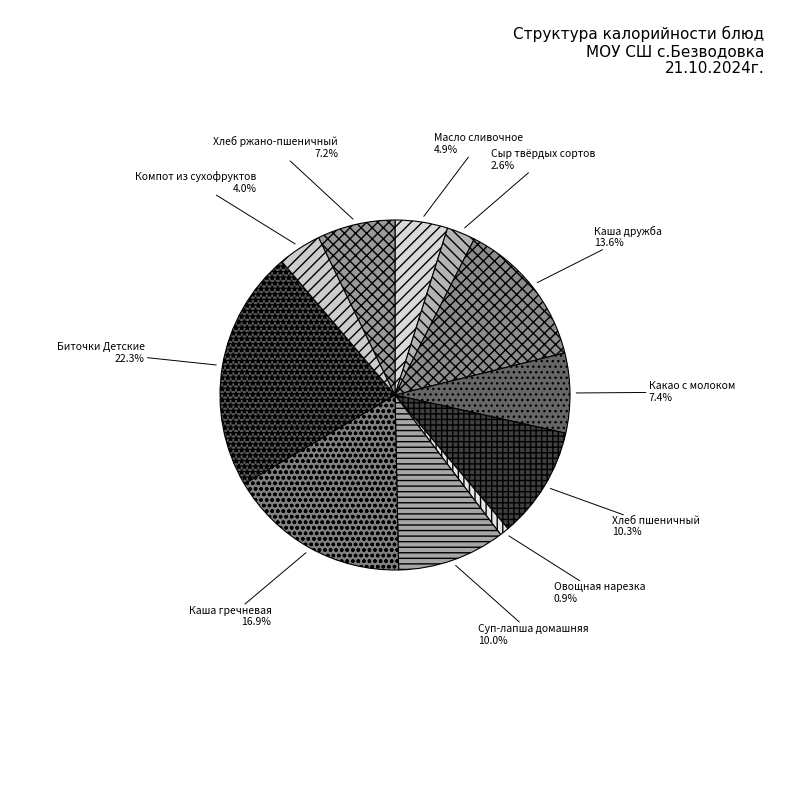

To the nearest percent, what is the difference between the Хлеб пшеничный and Биточки Детские slice percentages?

12%